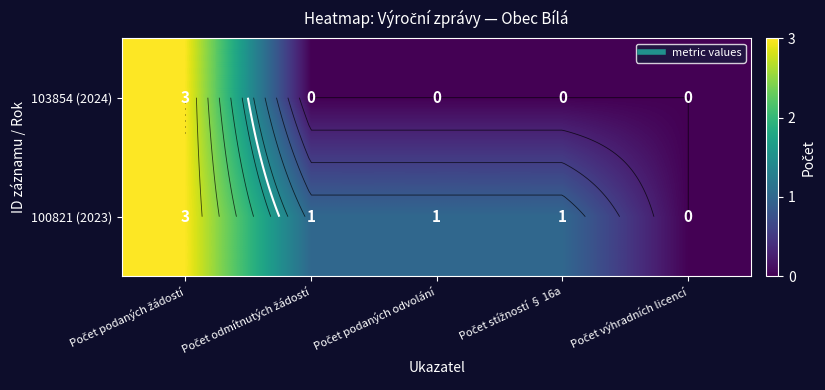

List the series in order of their peak value, lowest first.

103854 (2024), 100821 (2023)